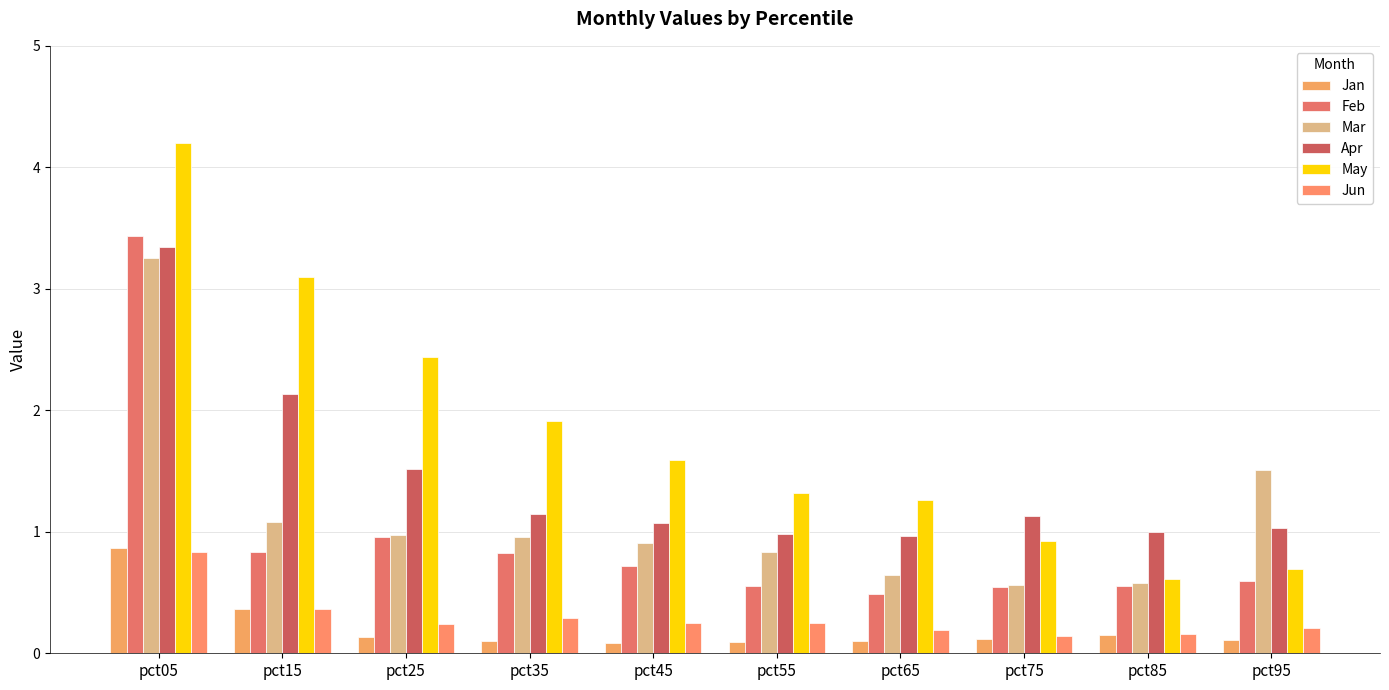

True or false: Feb has a value of 0.5 at pct65.

True